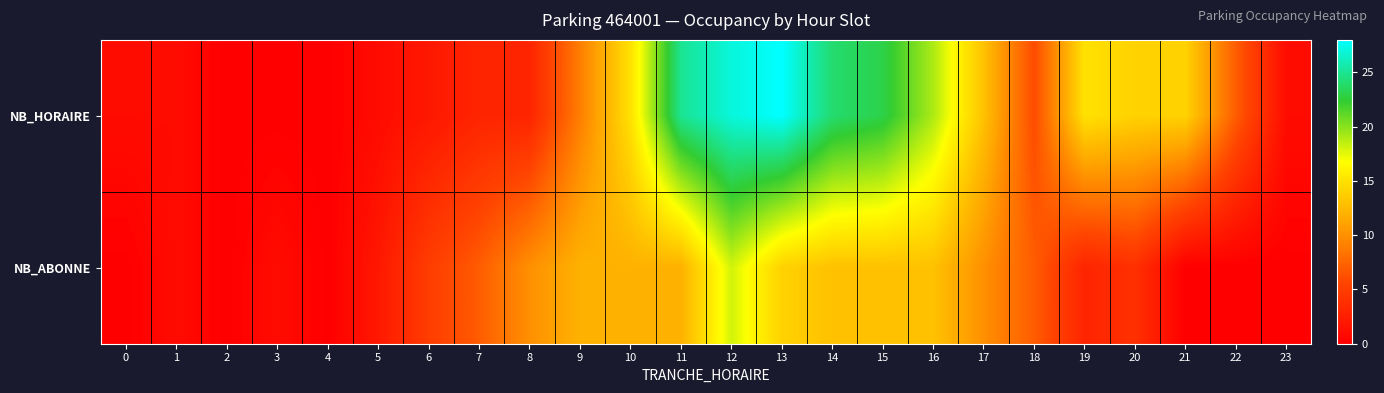

What is the greatest value displayed?

28